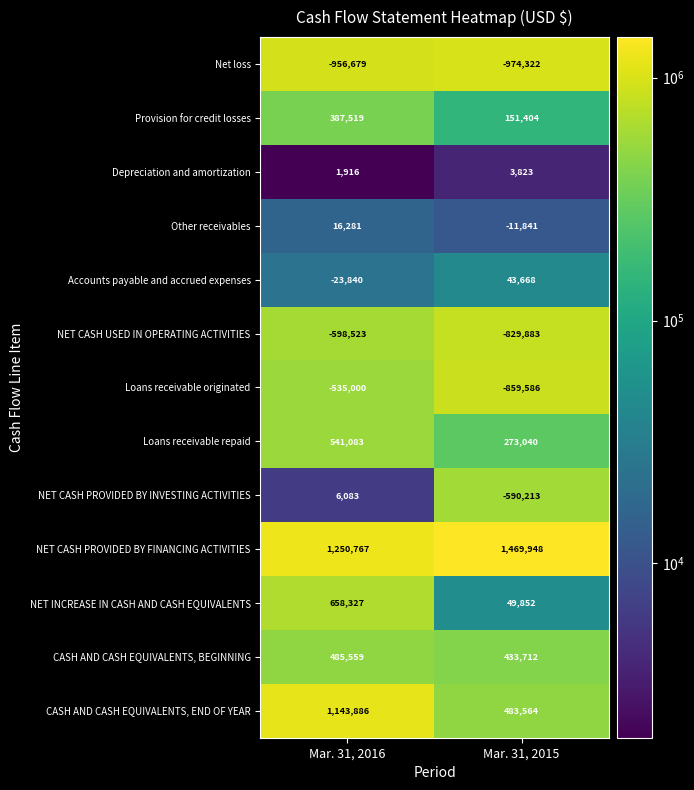

Reading right to left, what are all the values shown in this chart?

Net loss: -974322	-956679
Provision for credit losses: 151404	387519
Depreciation and amortization: 3823	1916
Other receivables: -11841	16281
Accounts payable and accrued expenses: 43668	-23840
NET CASH USED IN OPERATING ACTIVITIES: -829883	-598523
Loans receivable originated: -859586	-535000
Loans receivable repaid: 273040	541083
NET CASH PROVIDED BY INVESTING ACTIVITIES: -590213	6083
NET CASH PROVIDED BY FINANCING ACTIVITIES: 1469948	1250767
NET INCREASE IN CASH AND CASH EQUIVALENTS: 49852	658327
CASH AND CASH EQUIVALENTS, BEGINNING: 433712	485559
CASH AND CASH EQUIVALENTS, END OF YEAR: 483564	1143886